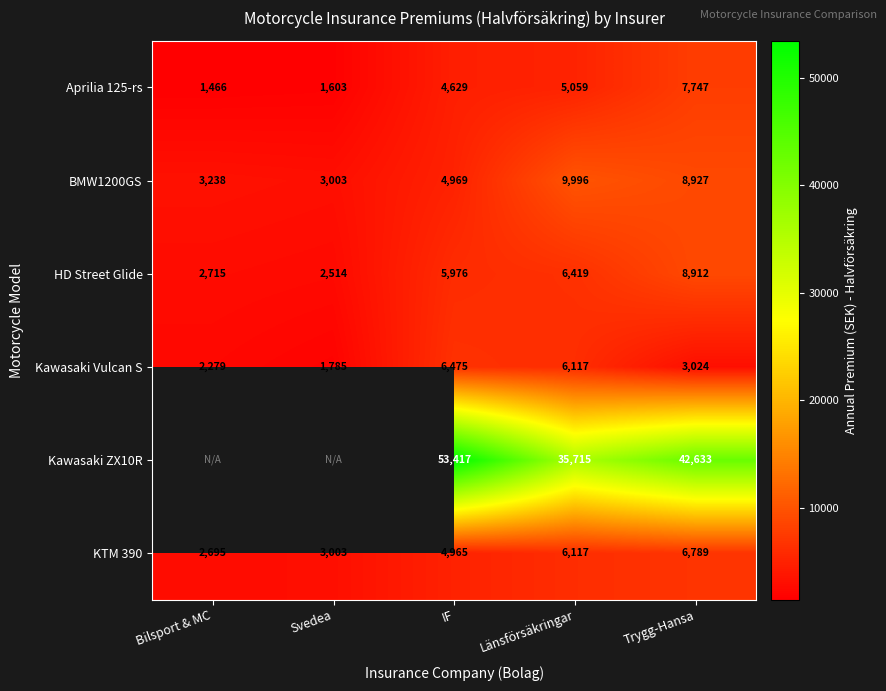

How many data points in Aprilia 125-rs are less than 4629?

2